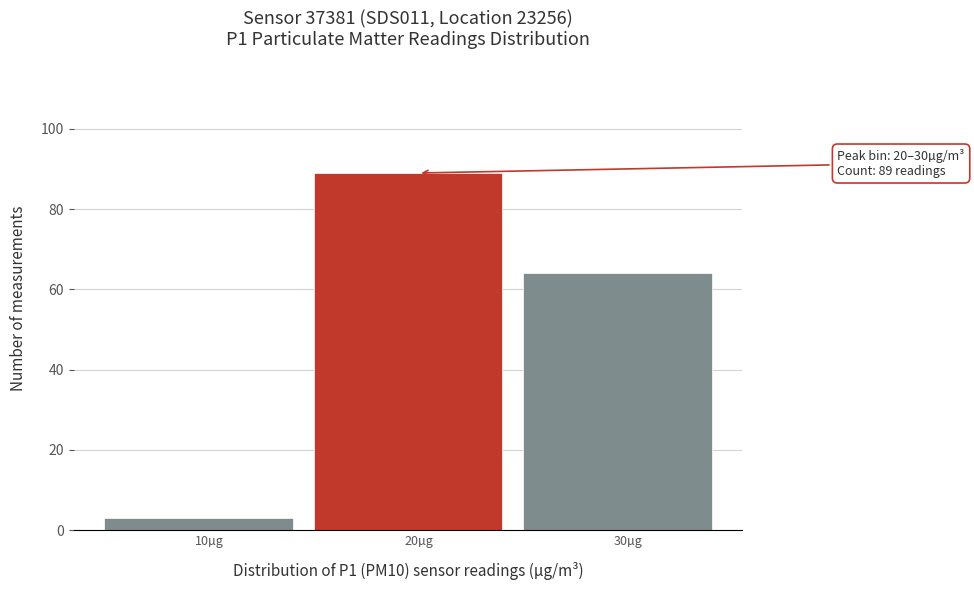

Reading left to right, what are all the values shown in this chart?

3	89	64